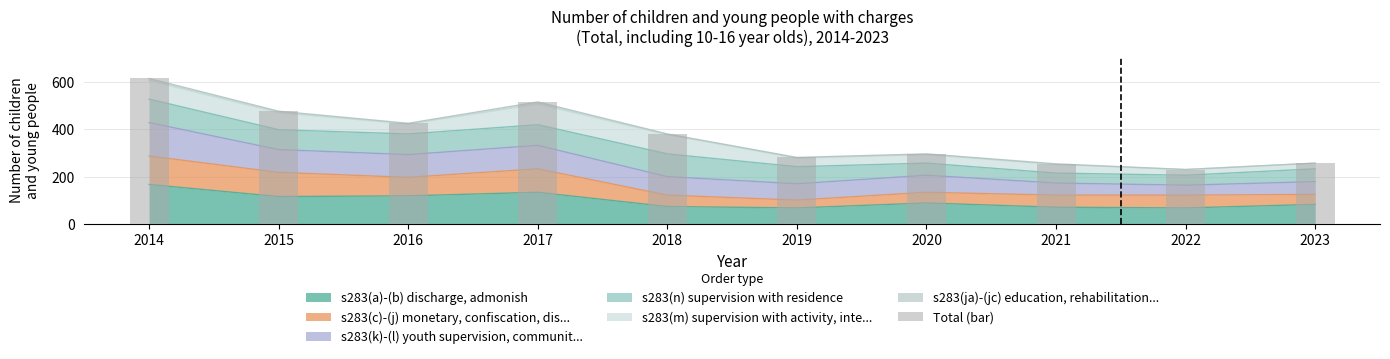

What is the sum of the values at 2019 and 2021?

537